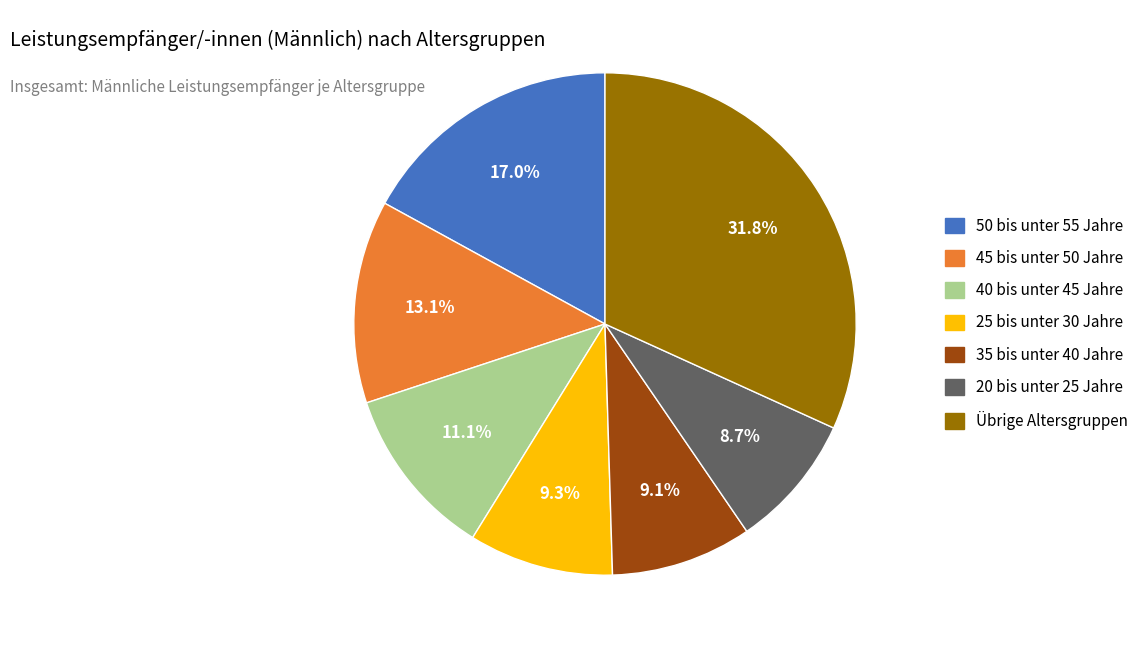

Does any single category account for the majority?

No